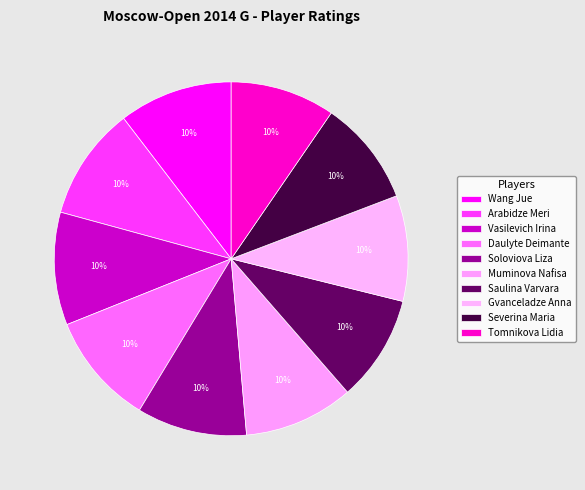

Is there a majority slice in this chart?

No